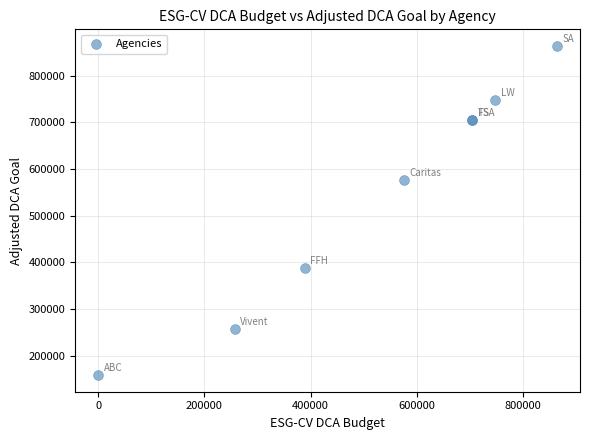

What Y value in the scatter plot is closest to 511336?

576222.3